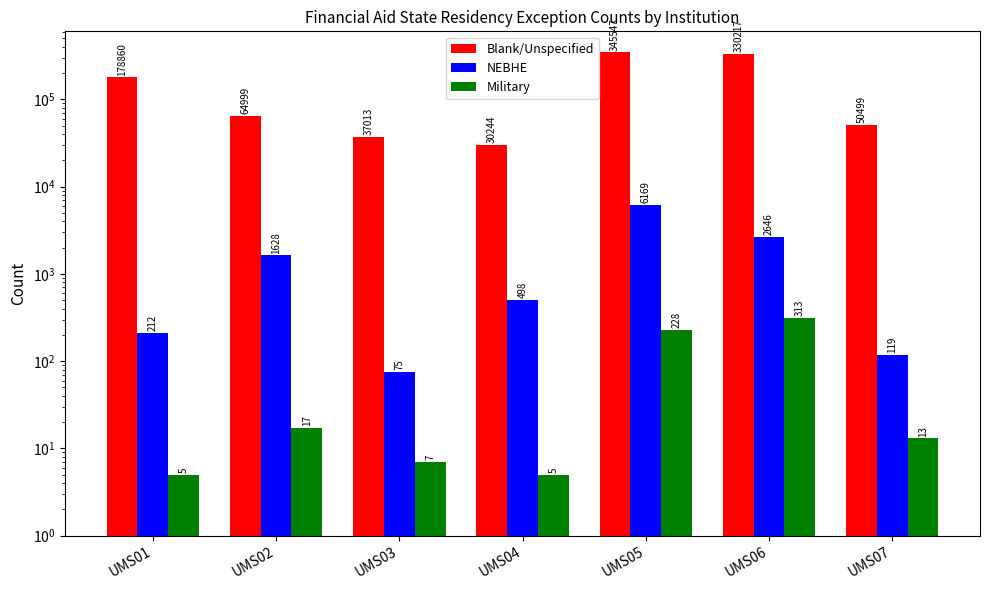

What is the value of the Blank/Unspecified bar at the 6th from the left?

330217